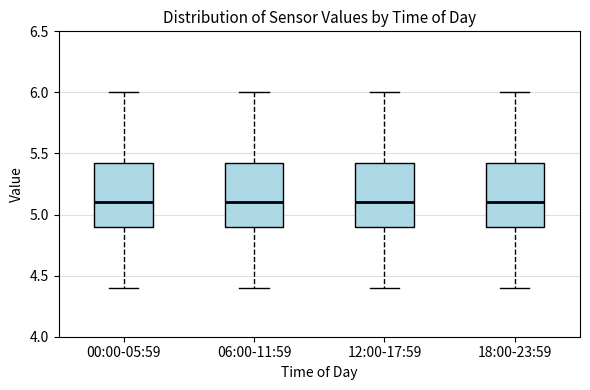

Reading left to right, transcribe this box plot: for each box, give where its median line is, the range the box spans, and where its two whiskers end, as read against the y-axis. The values are not printed on the chart, so give them approximately, as read against the axis.

00:00-05:59: median 5.10, box 4.90 to 5.45, whiskers 4.40 to 6.00
06:00-11:59: median 5.10, box 4.90 to 5.45, whiskers 4.40 to 6.00
12:00-17:59: median 5.10, box 4.90 to 5.45, whiskers 4.40 to 6.00
18:00-23:59: median 5.10, box 4.90 to 5.45, whiskers 4.40 to 6.00